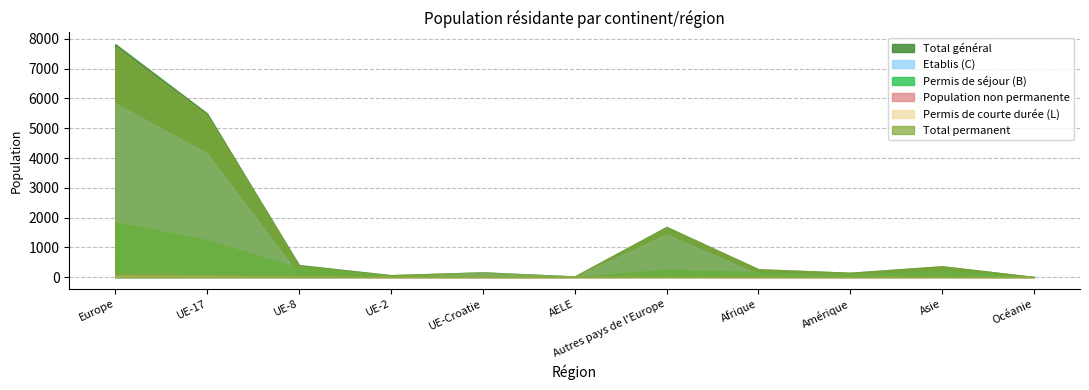

What value does the Etablis (C) series have at Europe?

5837